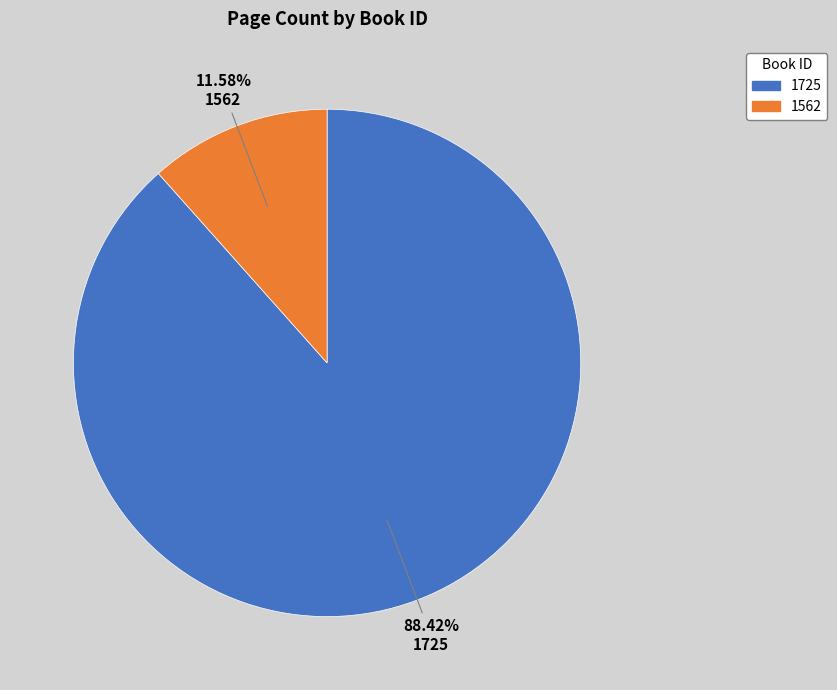

How many segments does this pie chart have?

2